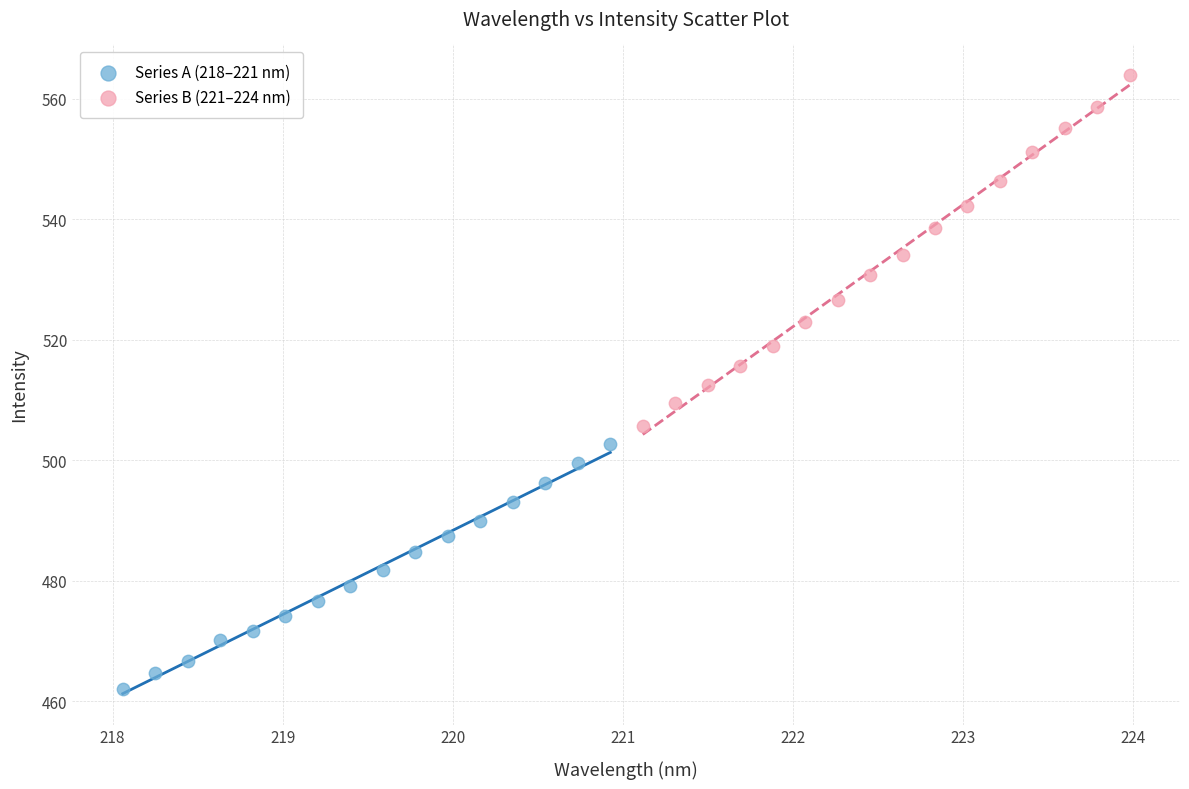

Which series has the largest Y range (max minus min)?

Series B (221–224 nm)